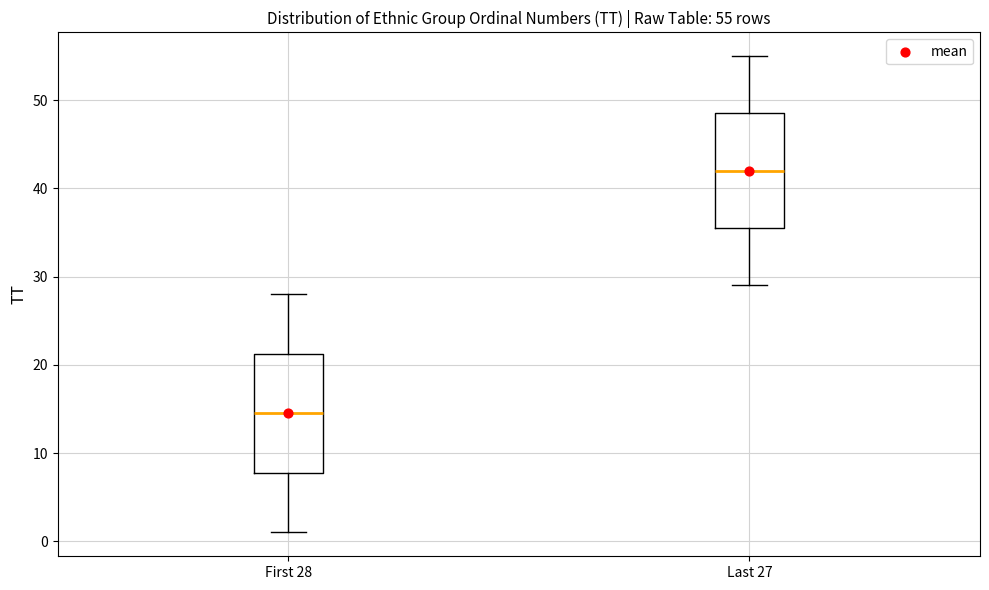

Which box's median line is the highest?

Last 27